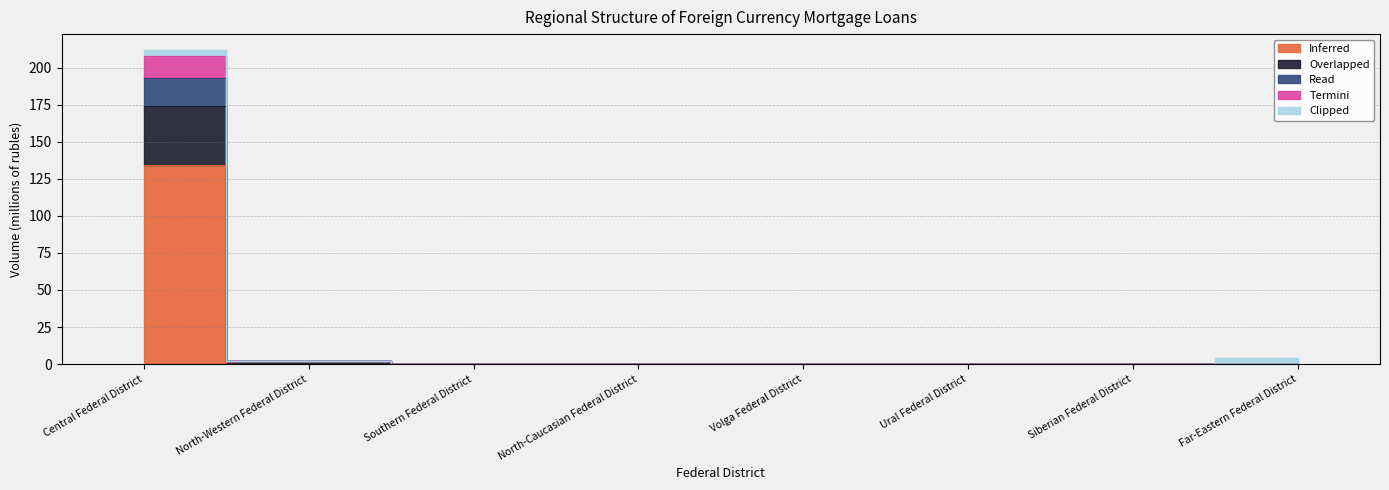

Which category has the highest value across all series?

Central Federal District